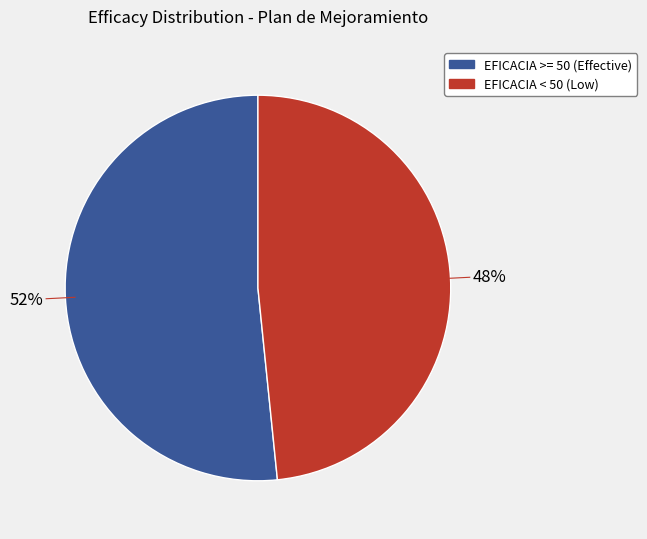

To the nearest percent, what is the average slice percentage?

50%